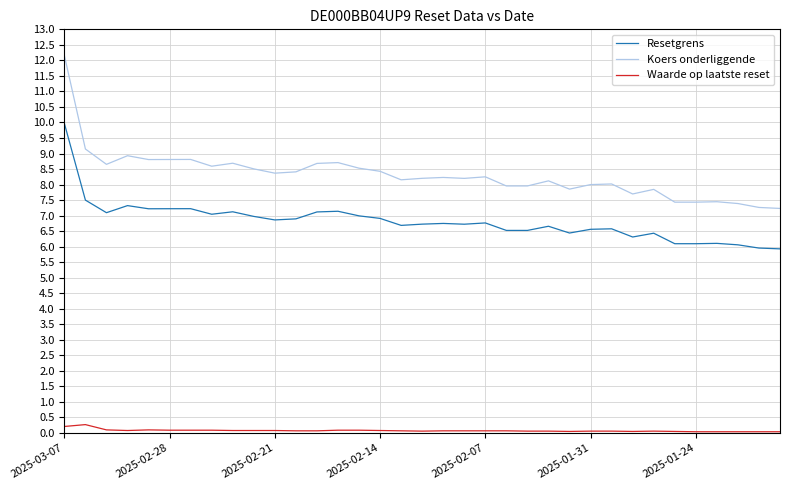

True or false: Koers onderliggende and Resetgrens cross at least once.

False